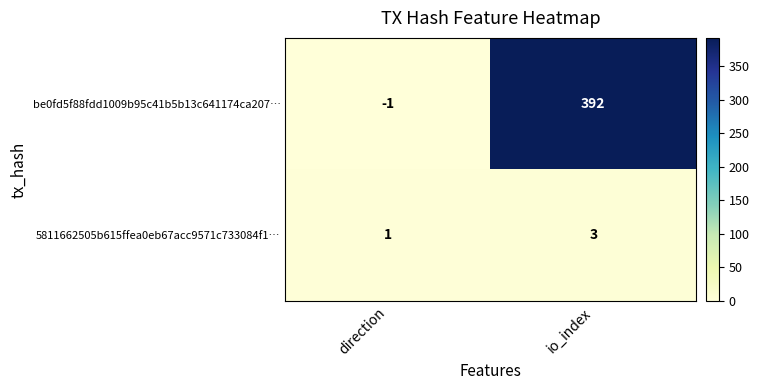

What is the average value of the be0fd5f88fdd1009b95c41b5b13c641174ca207… series?

196